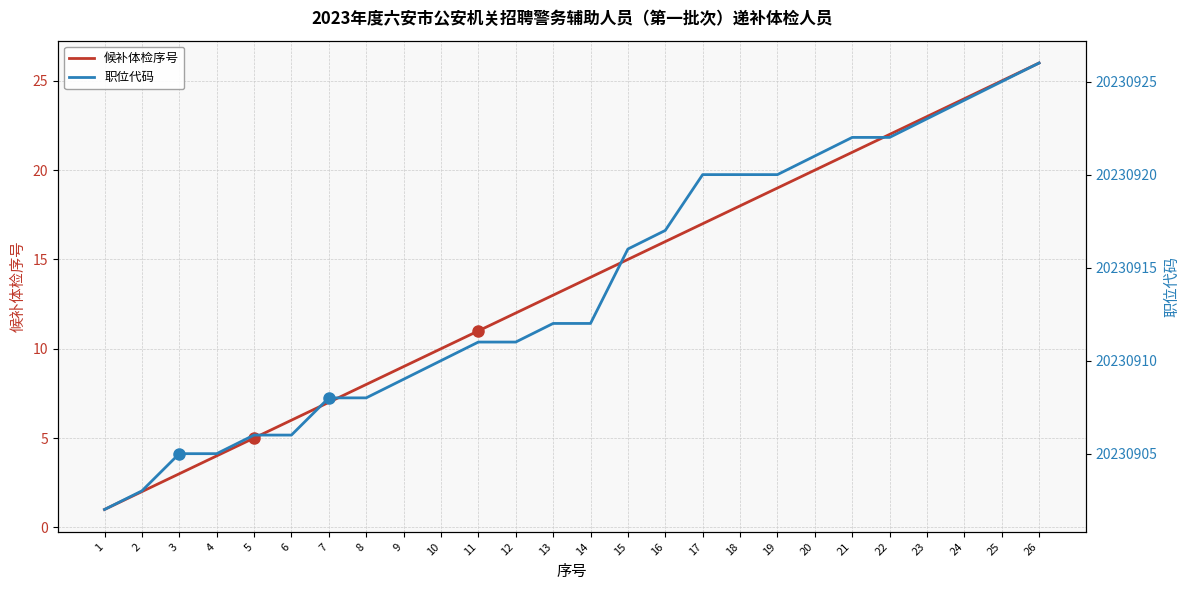

Does the chart have visible grid lines?

Yes